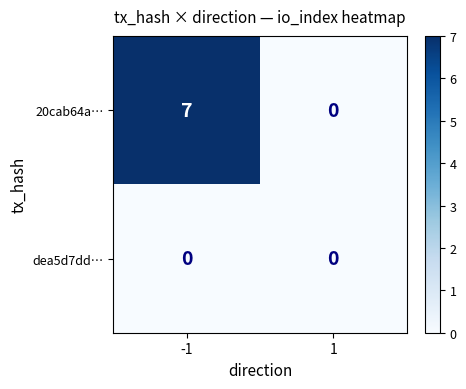

What is the maximum value shown in the chart?

7